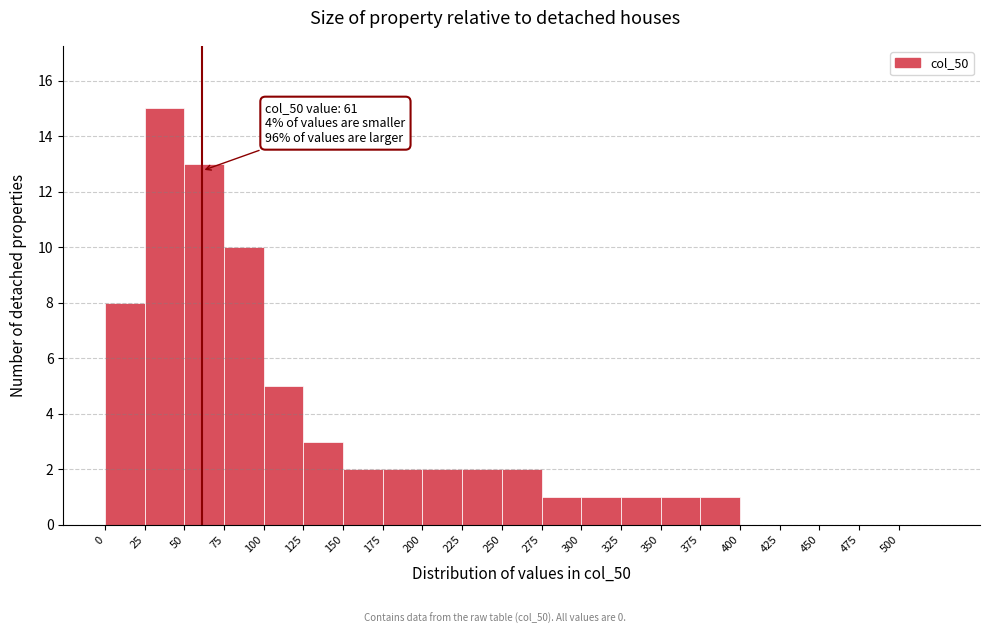

Over which range of the x-axis is the bar tallest?

25 to 50